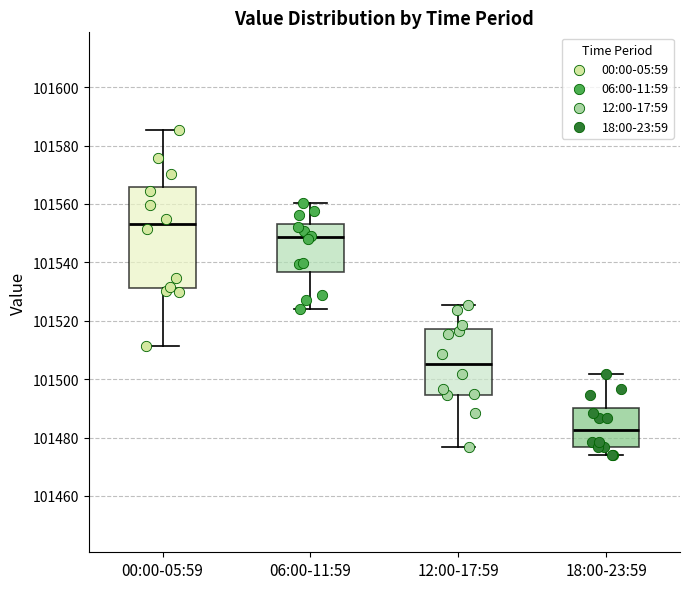

Comparing the boxes themselves (not the whiskers), which one is the tallest?

00:00-05:59